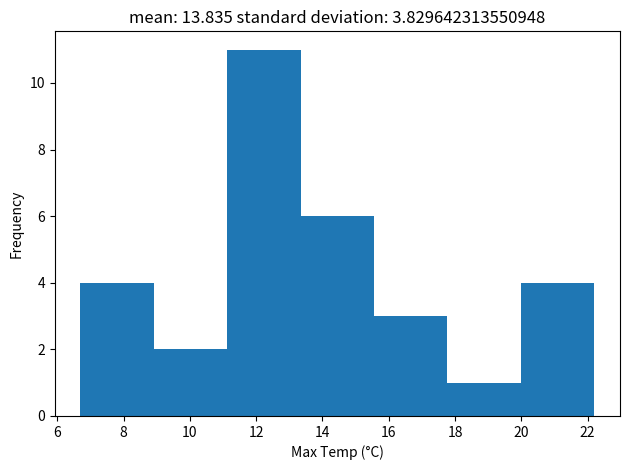

Which range on the x-axis has the tallest bar?

11.2 to 13.4